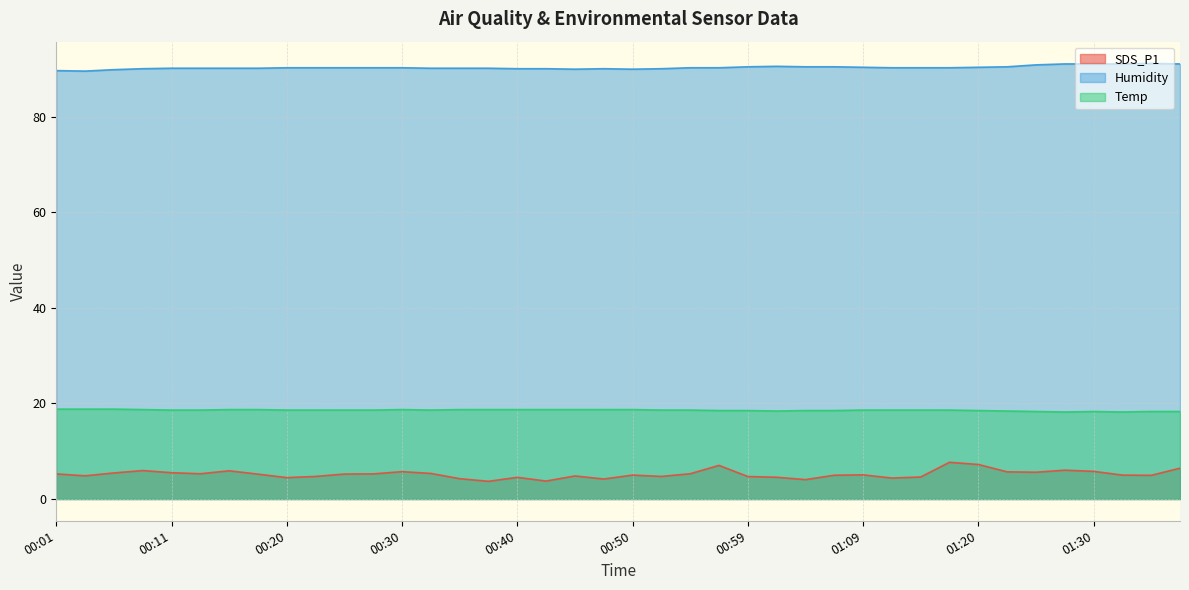

At 00:20, list the series in order from smallest to largest.

SDS_P1, Temp, Humidity